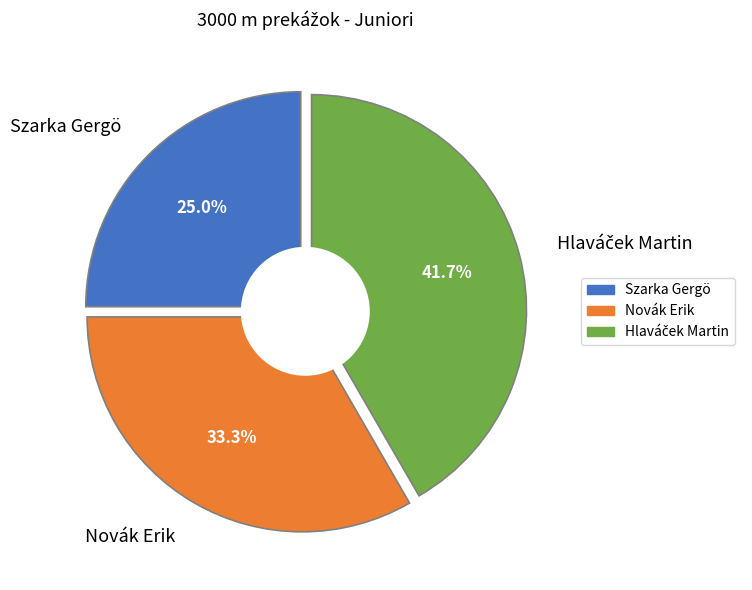

The Szarka Gergö slice represents 32% of the pie. True or false?

False